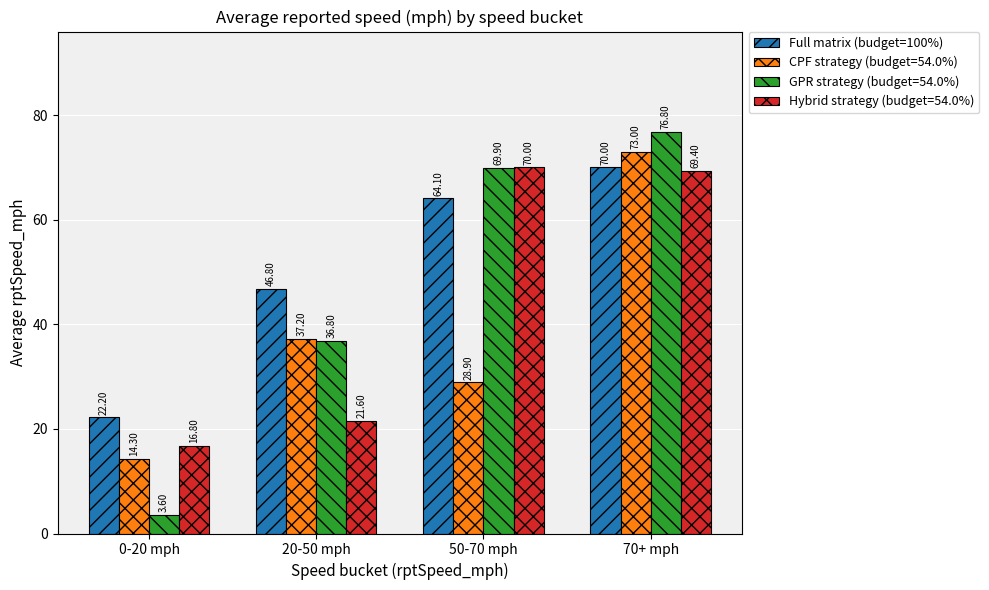

At 20-50 mph, list the series in order from largest to smallest.

Full matrix (budget=100%), CPF strategy (budget=54.0%), GPR strategy (budget=54.0%), Hybrid strategy (budget=54.0%)